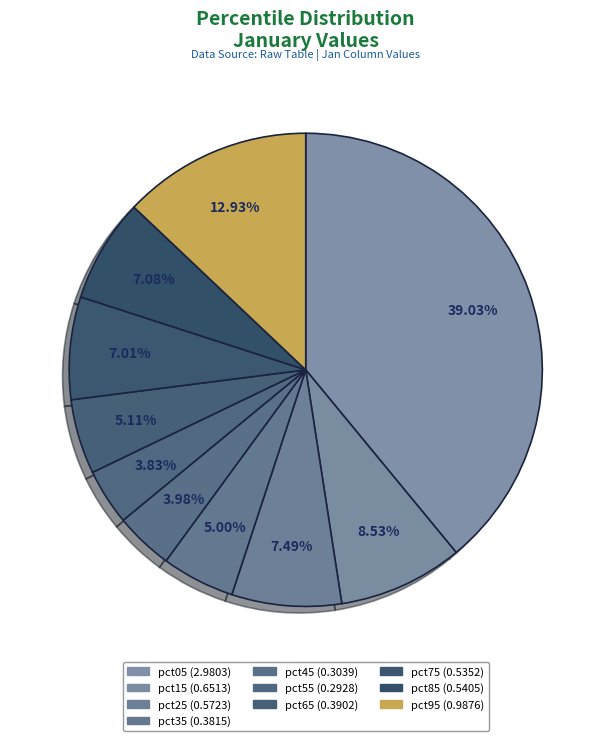

How many segments does this pie chart have?

10